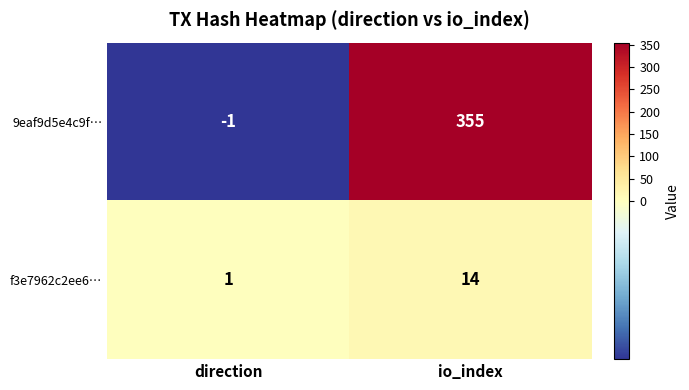

How many values in 9eaf9d5e4c9f… are below zero?

1